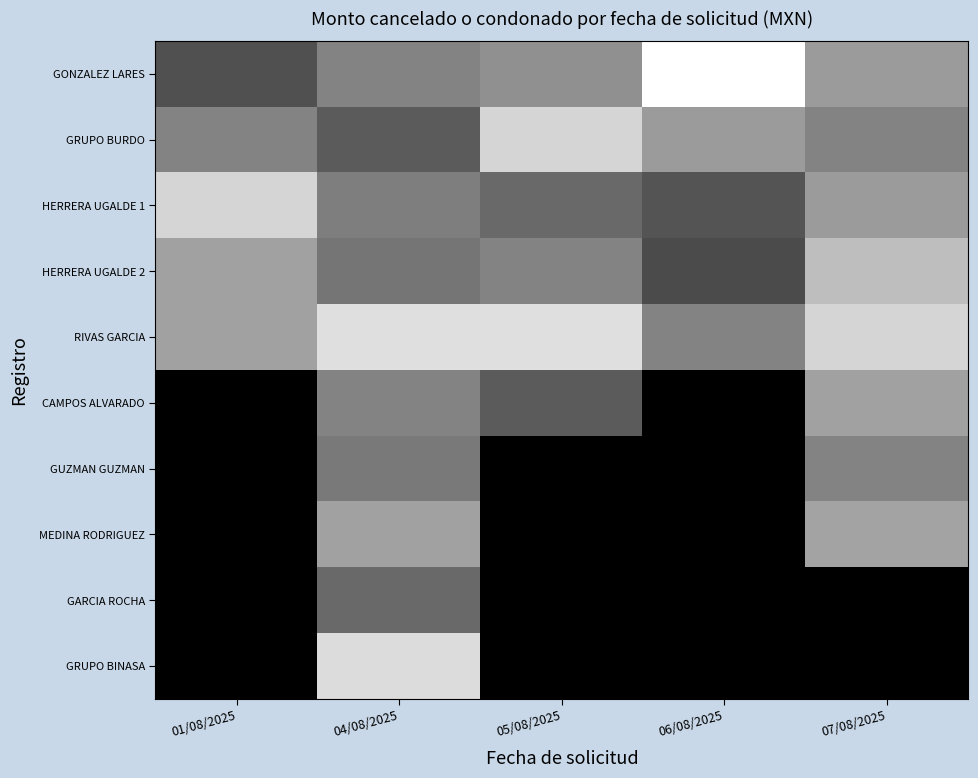

Rank the series by their maximum value, from lowest to highest.

GARCIA ROCHA, GUZMAN GUZMAN, CAMPOS ALVARADO, MEDINA RODRIGUEZ, HERRERA UGALDE 2, GRUPO BURDO, HERRERA UGALDE 1, GRUPO BINASA, RIVAS GARCIA, GONZALEZ LARES